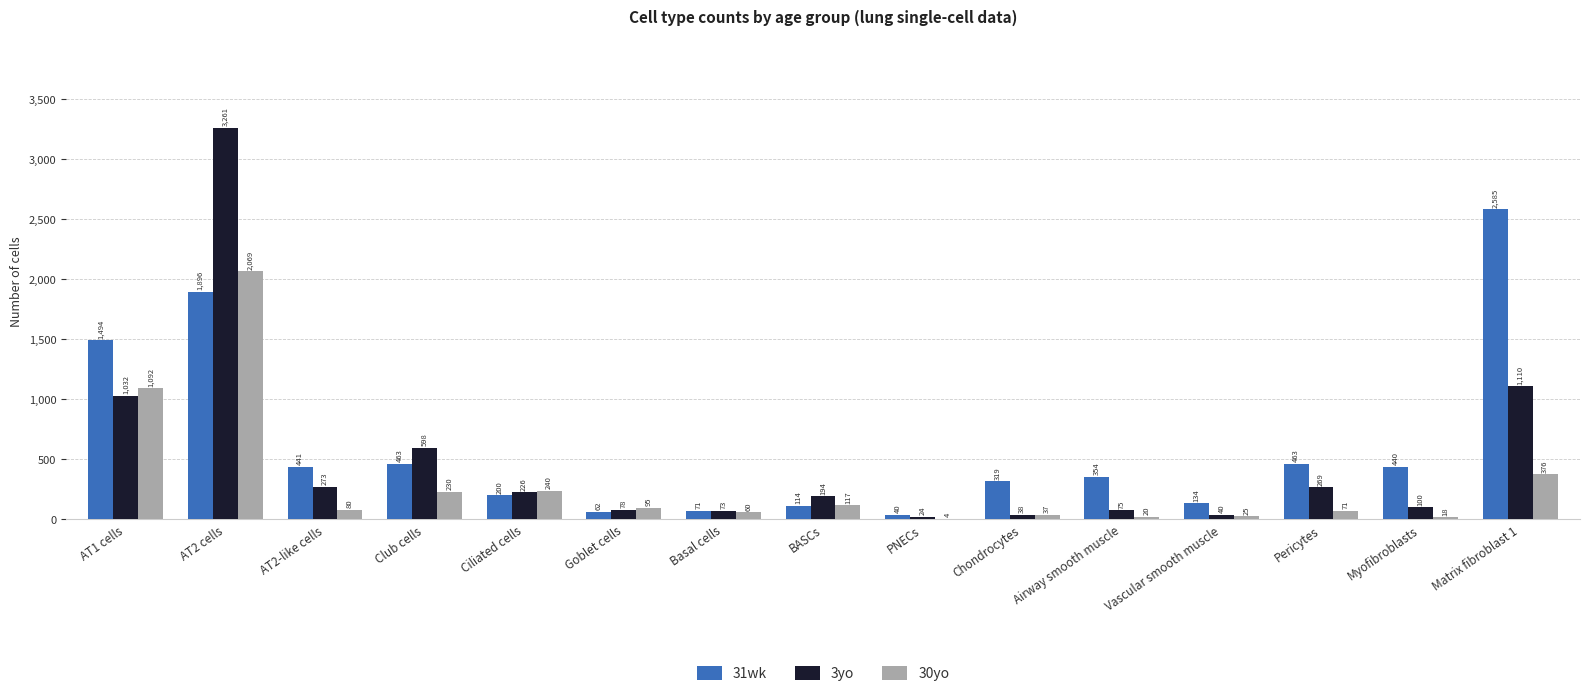

Is it true that 3yo equals 38 at Chondrocytes?

True